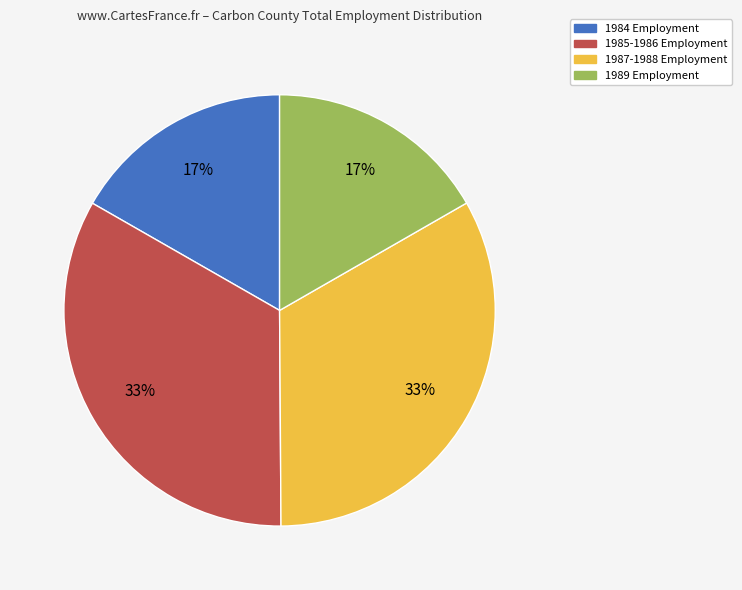

Is there a majority slice in this chart?

No